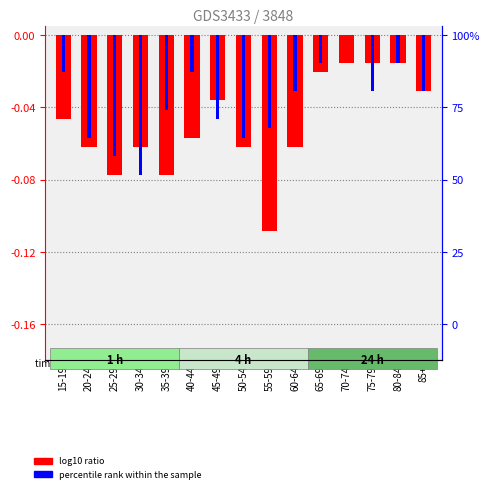

What is the label of the 3rd bar from the left?

25-29